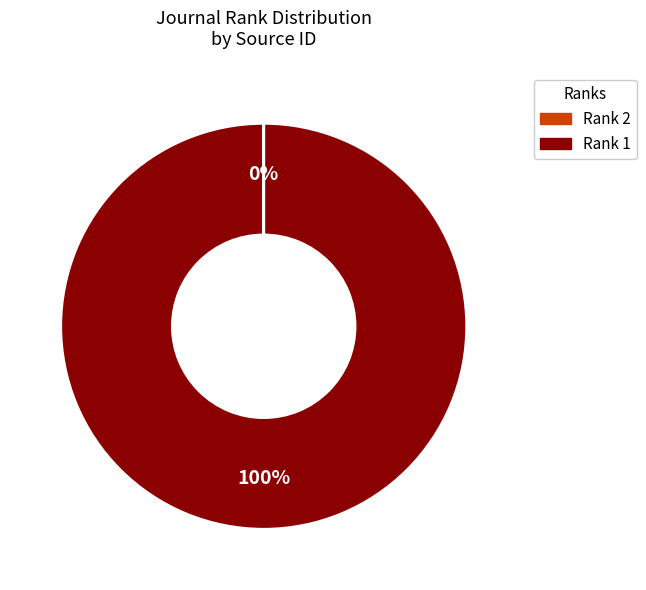

Is there a majority slice in this chart?

Yes